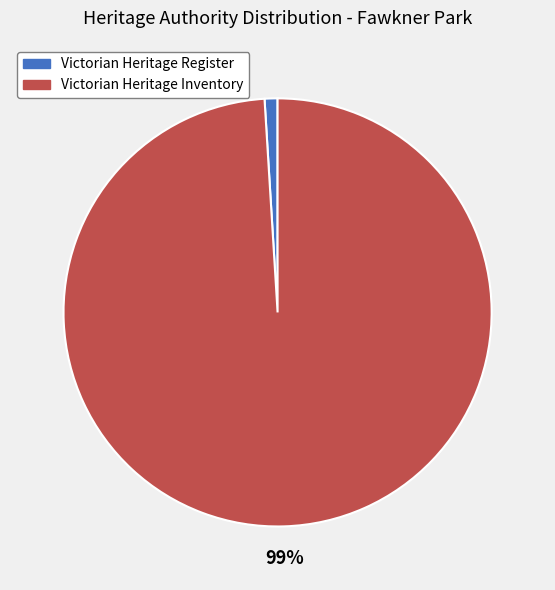

Is it true that Victorian Heritage Register is 11% of the pie?

False